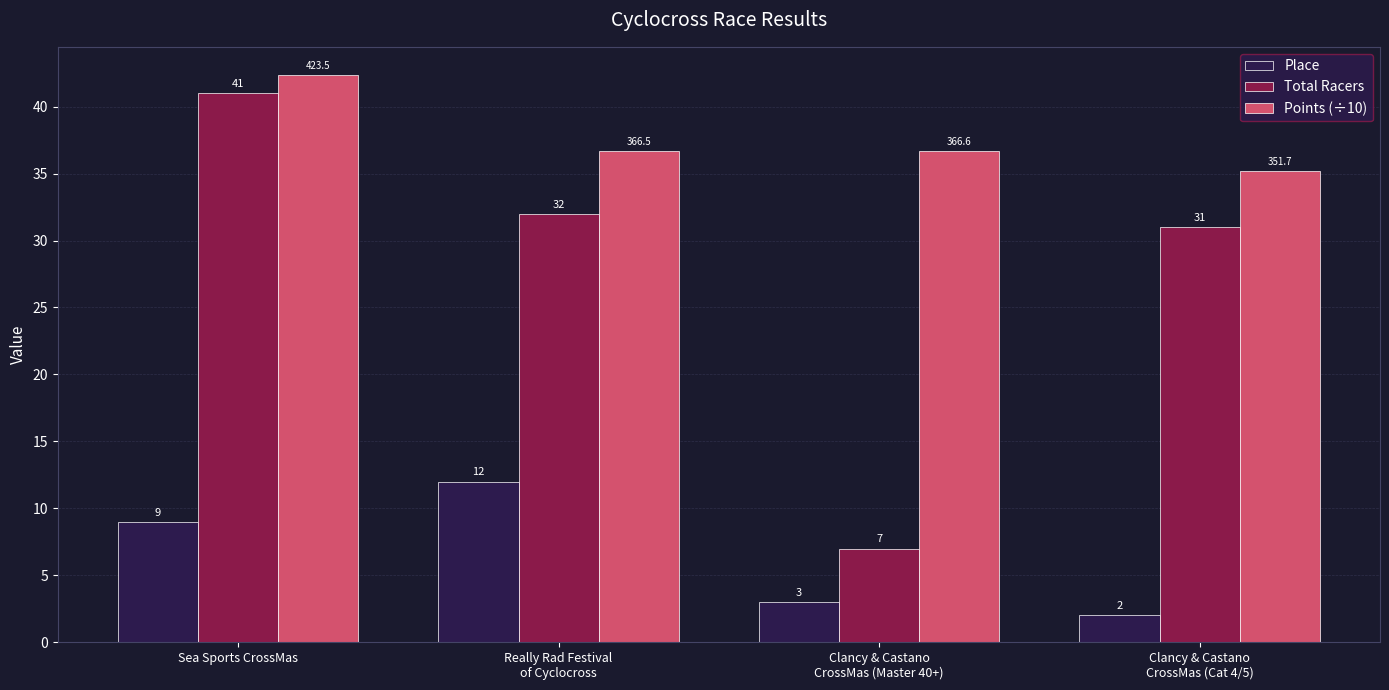

Rank the series by their average value, from highest to lowest.

Points (÷10), Total Racers, Place